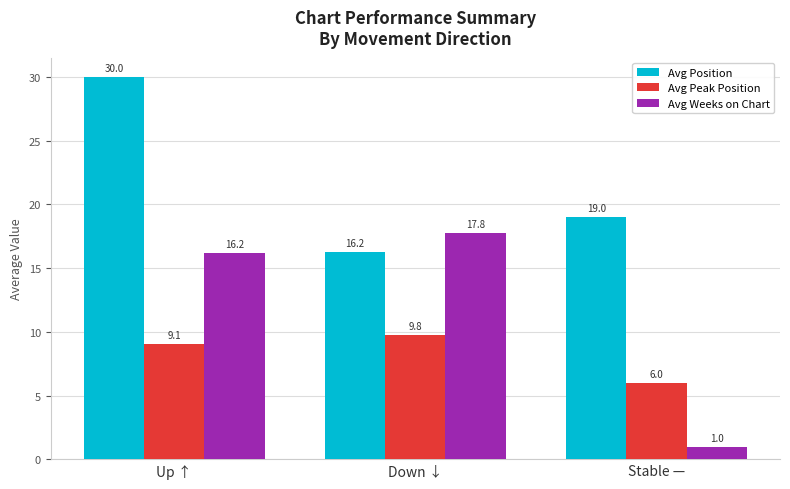

What is the greatest value displayed?

30.0